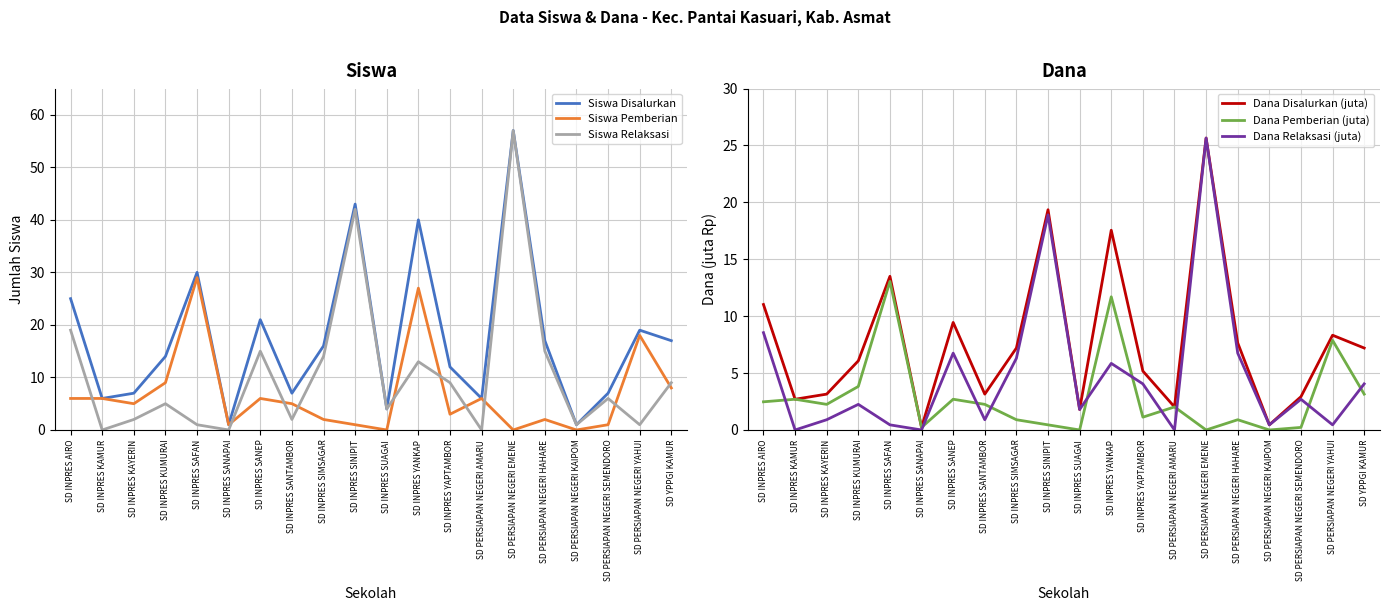

Is it true that Siswa Pemberian equals -12.5 at SD INPRES SUAGAI?

False